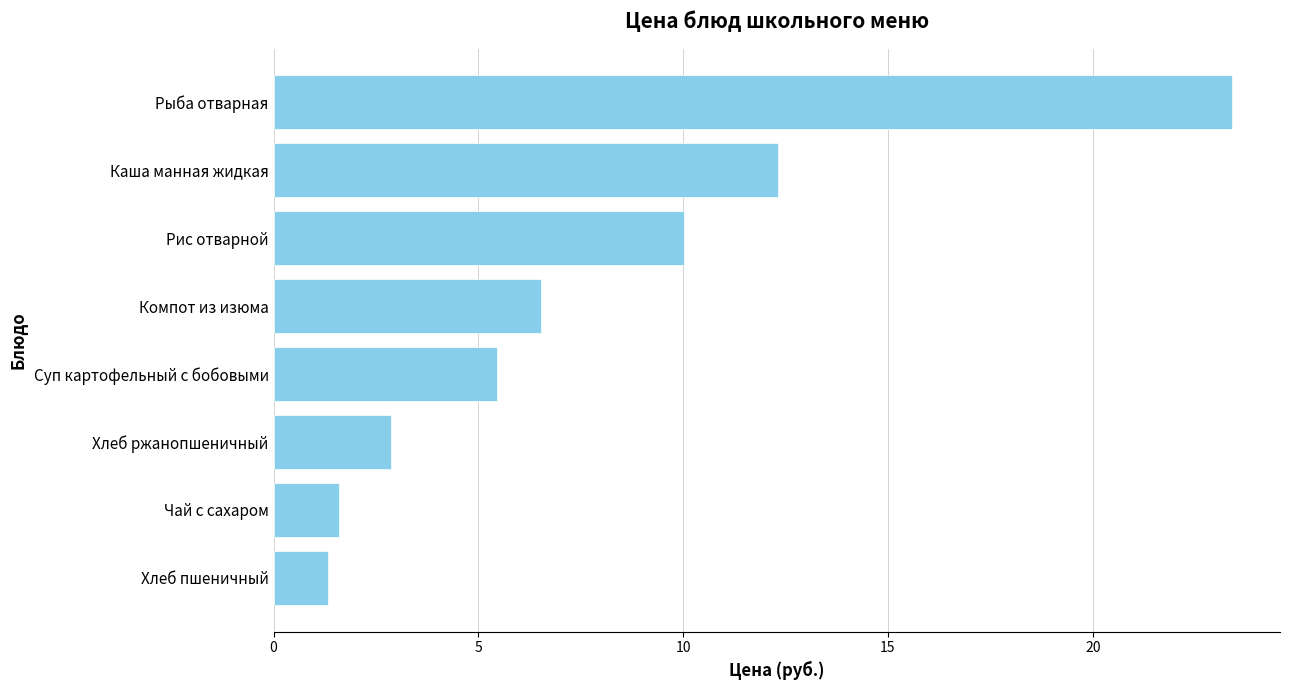

What is the label of the 4th bar from the top?

Компот из изюма